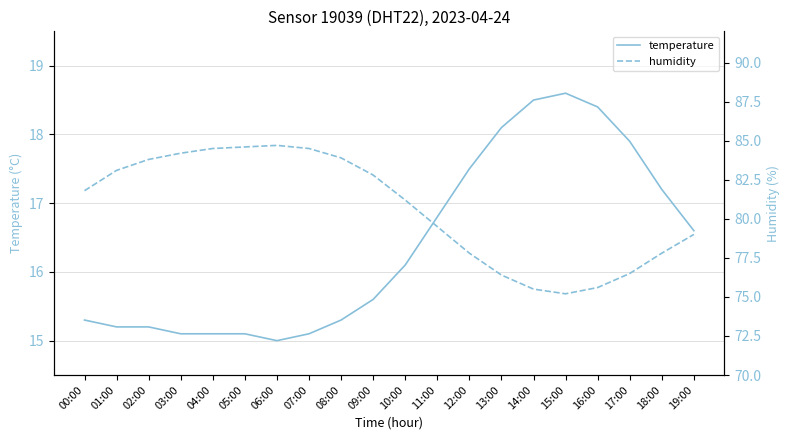

Is this an area chart (filled region under the line)?

No